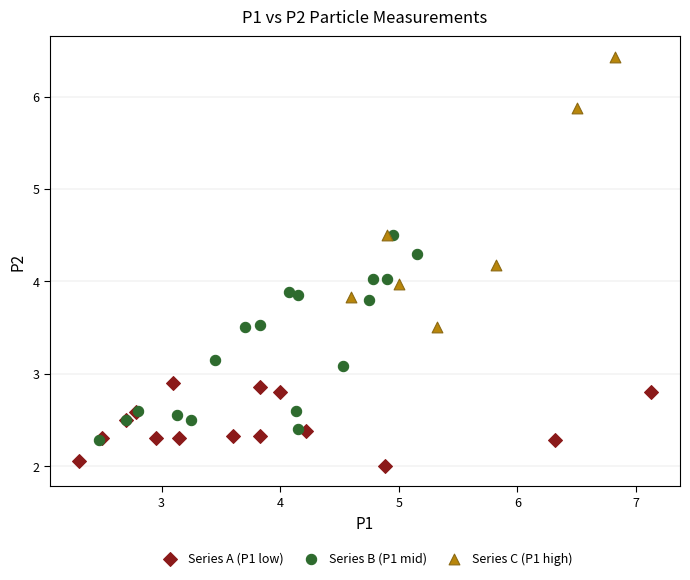

Which series reaches the maximum Y coordinate?

Series C (P1 high)